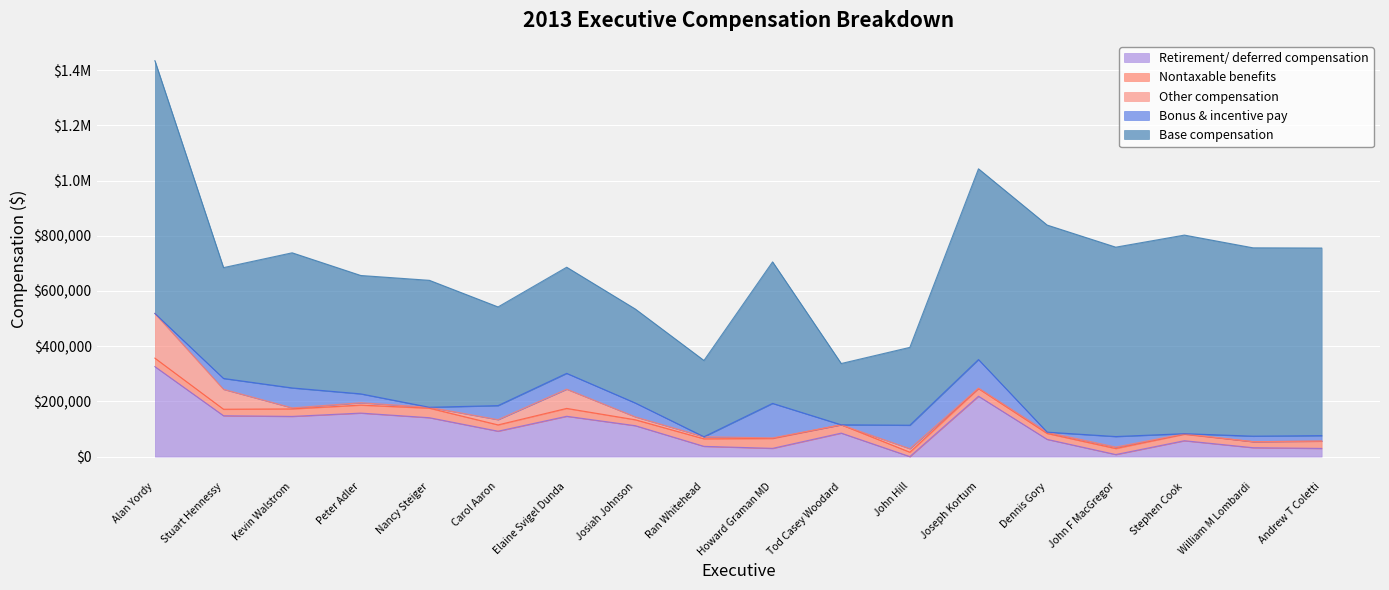

How many intersections are there between Other compensation and Bonus & incentive pay?

11